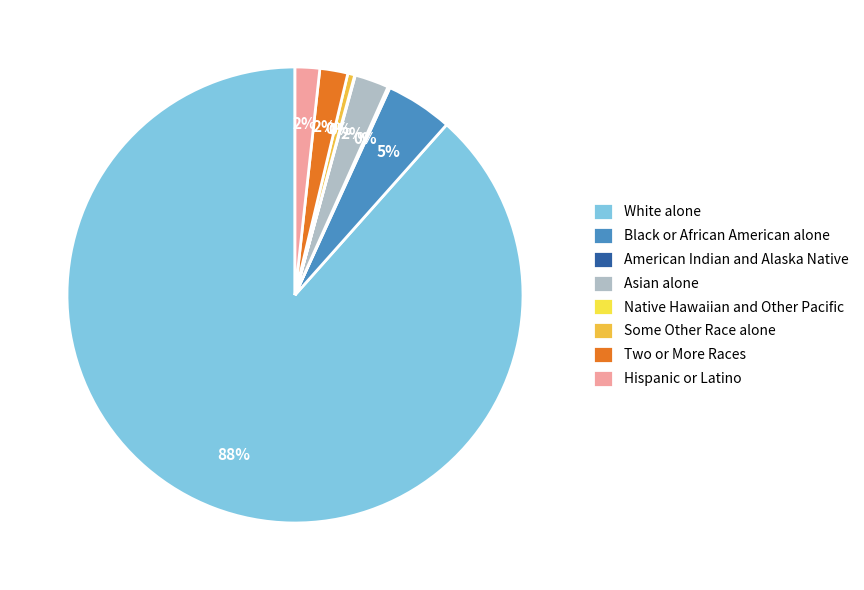

Combined, what portion of the pie is Hispanic or Latino and Two or More Races?

3.7%